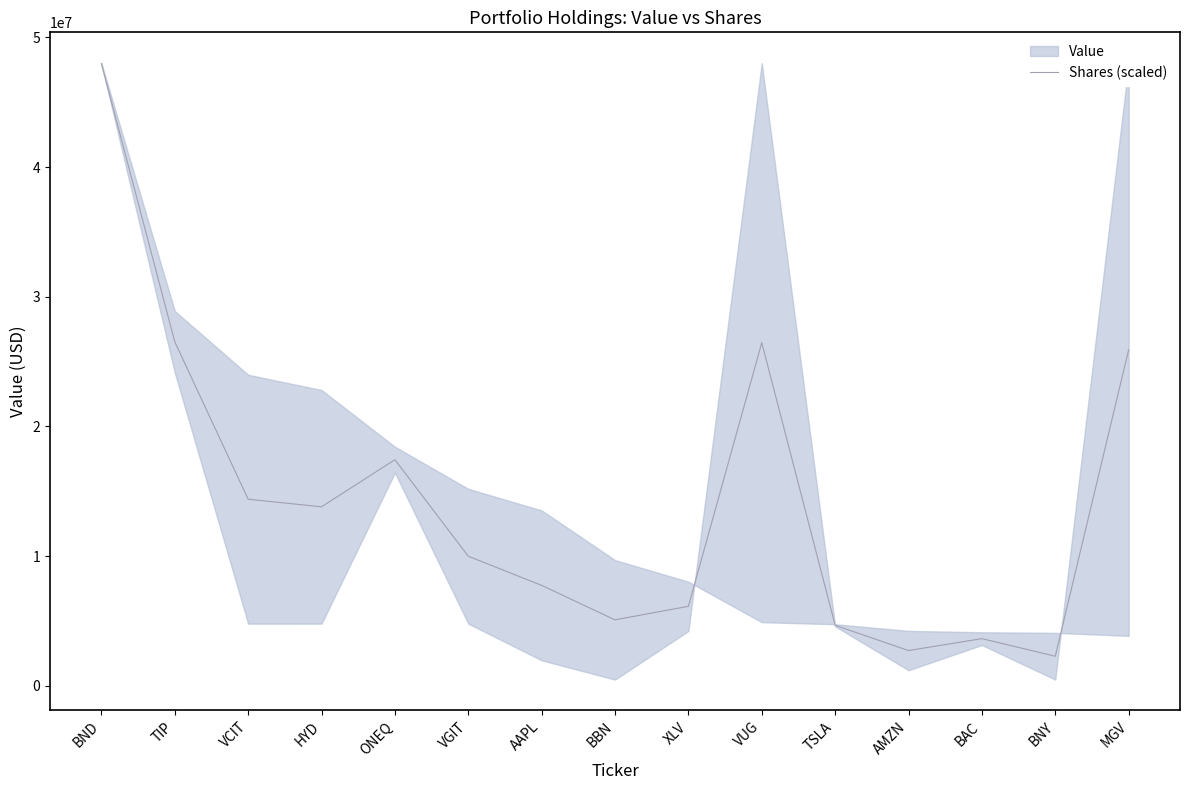

How many categories are shown in the chart?

15